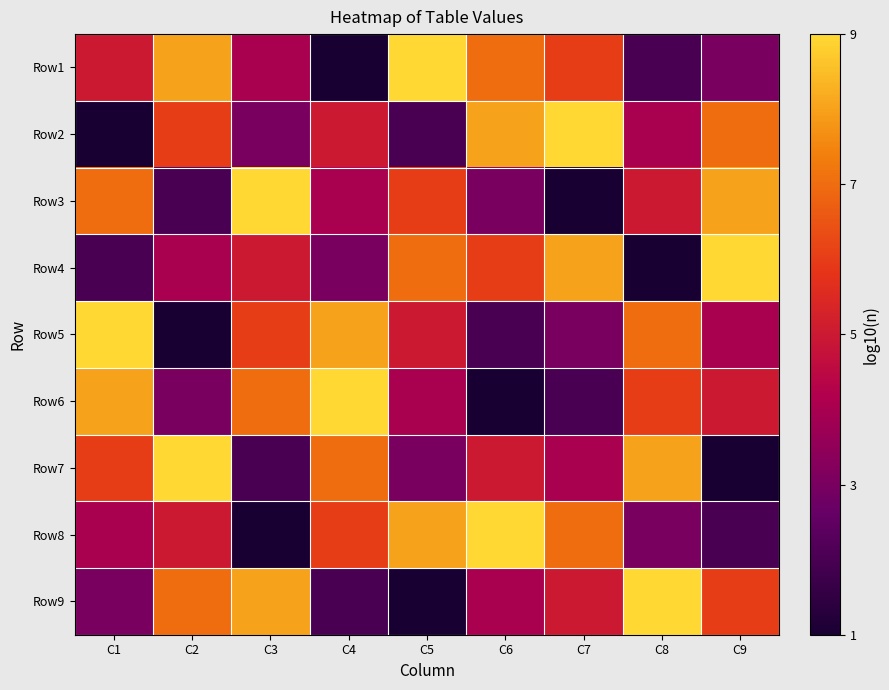

Reading right to left, transcribe all the data shown in this chart.

Row1: C9=3	C8=2	C7=6	C6=7	C5=9	C4=1	C3=4	C2=8	C1=5
Row2: C9=7	C8=4	C7=9	C6=8	C5=2	C4=5	C3=3	C2=6	C1=1
Row3: C9=8	C8=5	C7=1	C6=3	C5=6	C4=4	C3=9	C2=2	C1=7
Row4: C9=9	C8=1	C7=8	C6=6	C5=7	C4=3	C3=5	C2=4	C1=2
Row5: C9=4	C8=7	C7=3	C6=2	C5=5	C4=8	C3=6	C2=1	C1=9
Row6: C9=5	C8=6	C7=2	C6=1	C5=4	C4=9	C3=7	C2=3	C1=8
Row7: C9=1	C8=8	C7=4	C6=5	C5=3	C4=7	C3=2	C2=9	C1=6
Row8: C9=2	C8=3	C7=7	C6=9	C5=8	C4=6	C3=1	C2=5	C1=4
Row9: C9=6	C8=9	C7=5	C6=4	C5=1	C4=2	C3=8	C2=7	C1=3